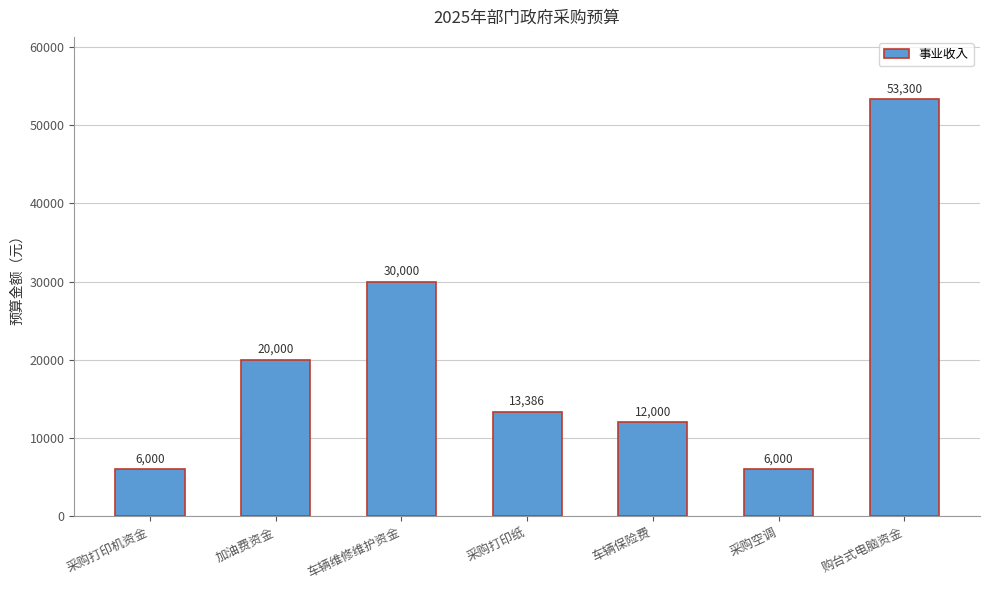

Which has a higher value, 采购空调 or 购台式电脑资金?

购台式电脑资金